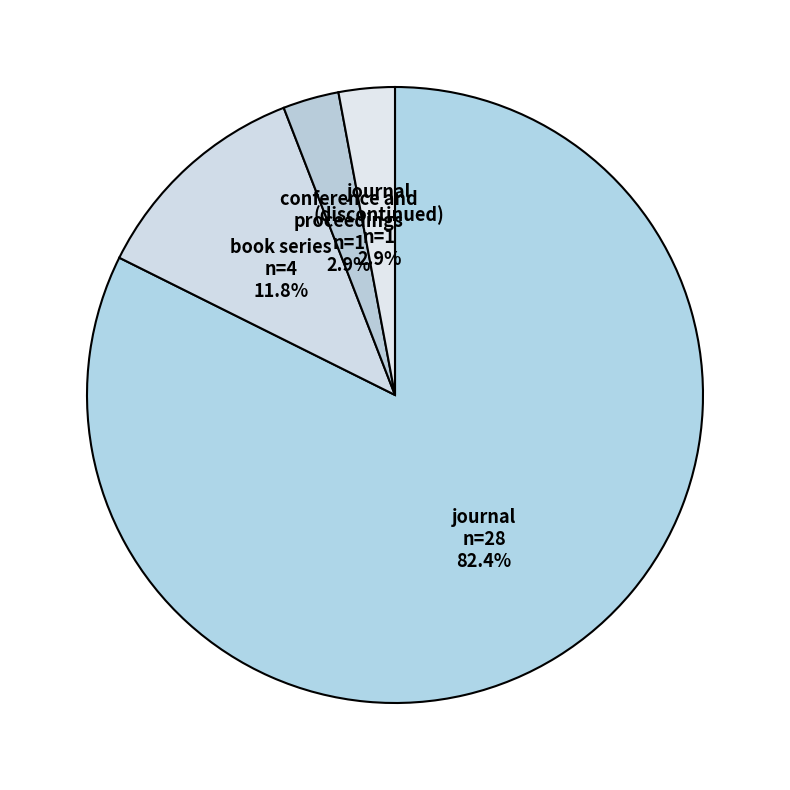

Which category has the biggest portion of the pie?

journal